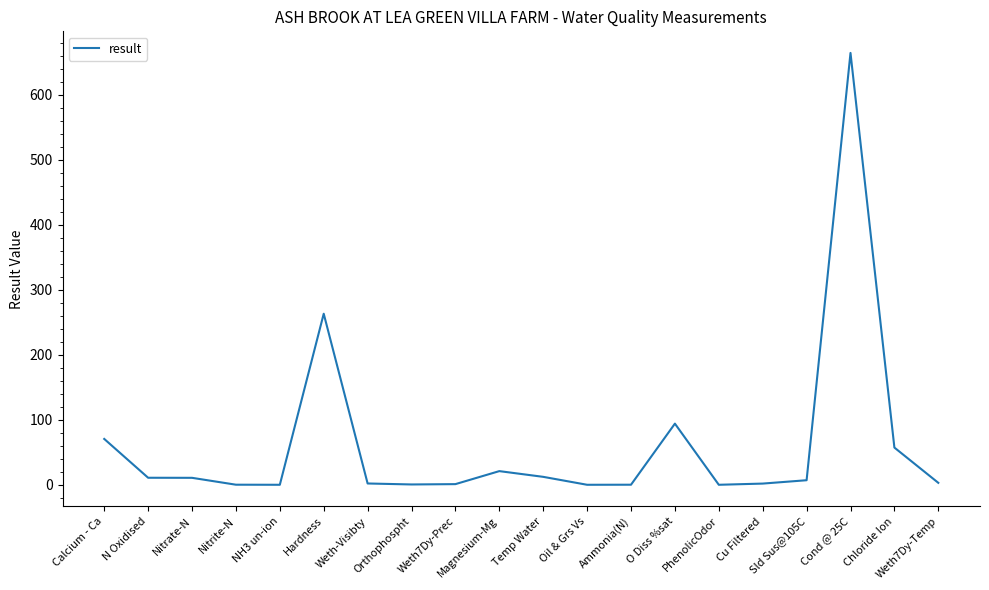

What is the change in value from Calcium - Ca to PhenolicOdor?

-70.5